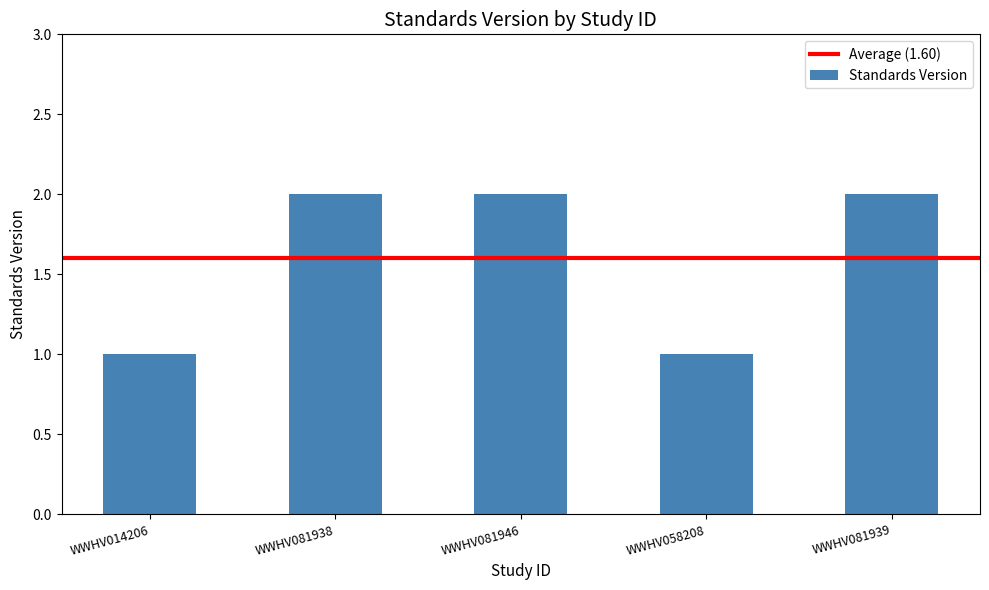

Which has a higher value, WWHV081946 or WWHV058208?

WWHV081946